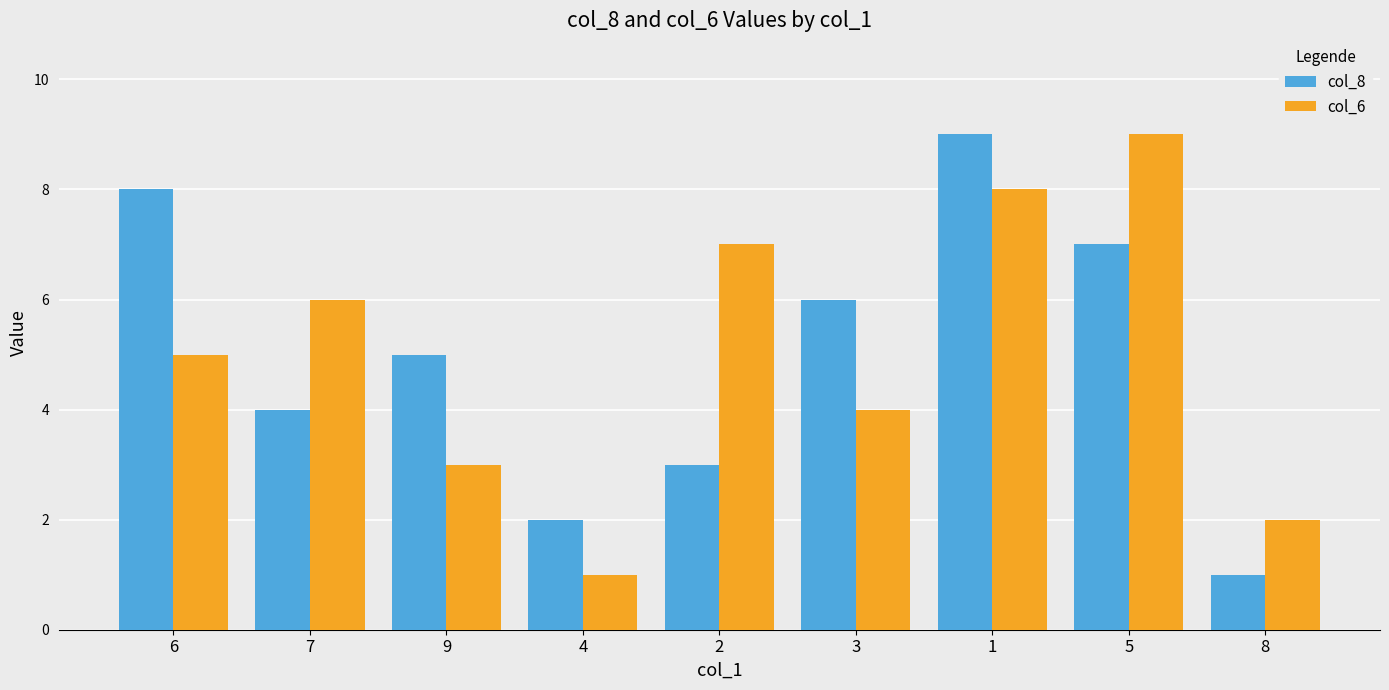

What are all the series names shown in the legend?

col_8, col_6